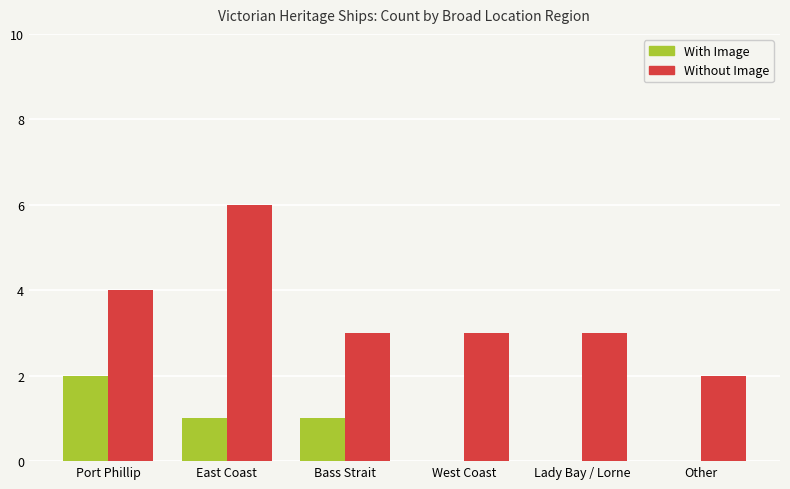

Is it true that With Image equals 1 at West Coast?

False